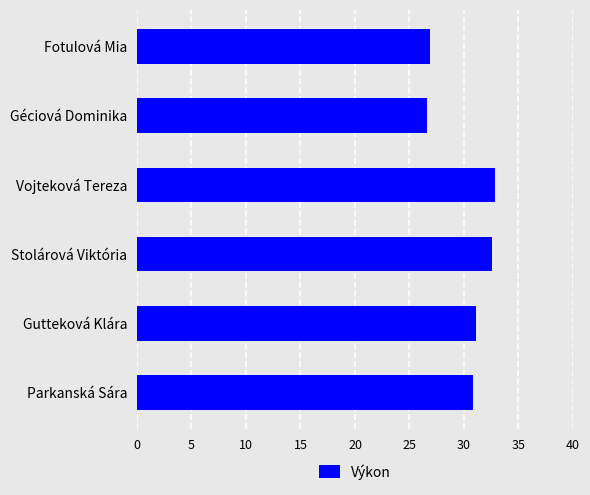

What is the smallest value displayed?

26.6